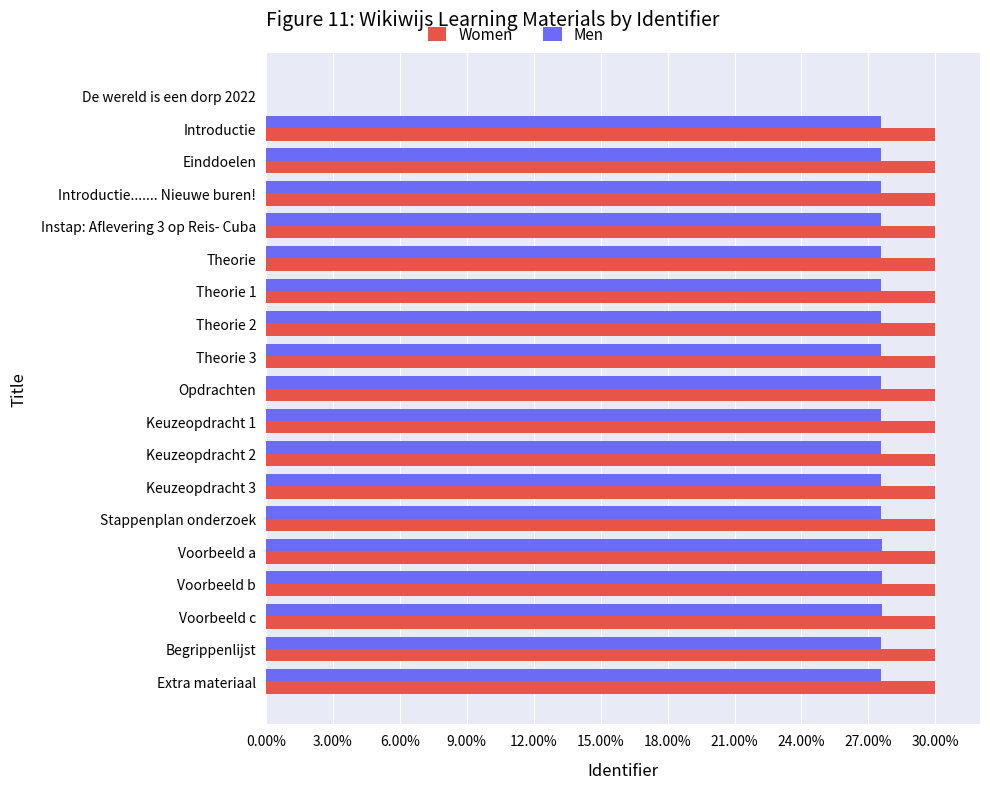

What is the average value of the Women series?

28.4